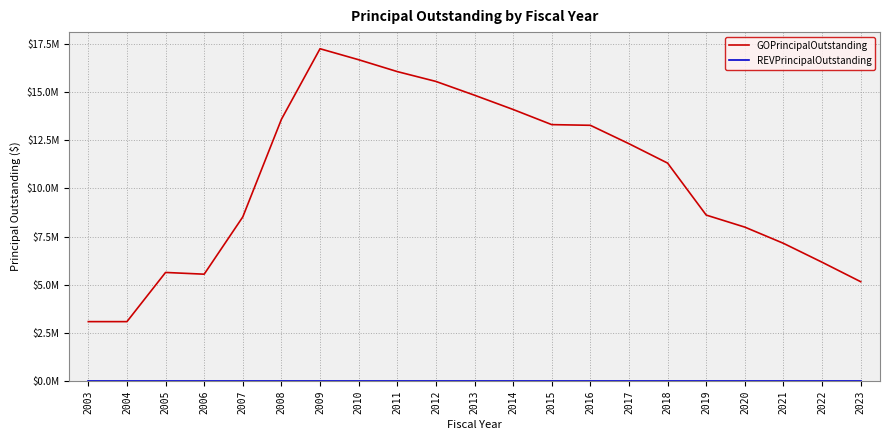

Rank the series at 2012 from lowest to highest value.

REVPrincipalOutstanding, GOPrincipalOutstanding